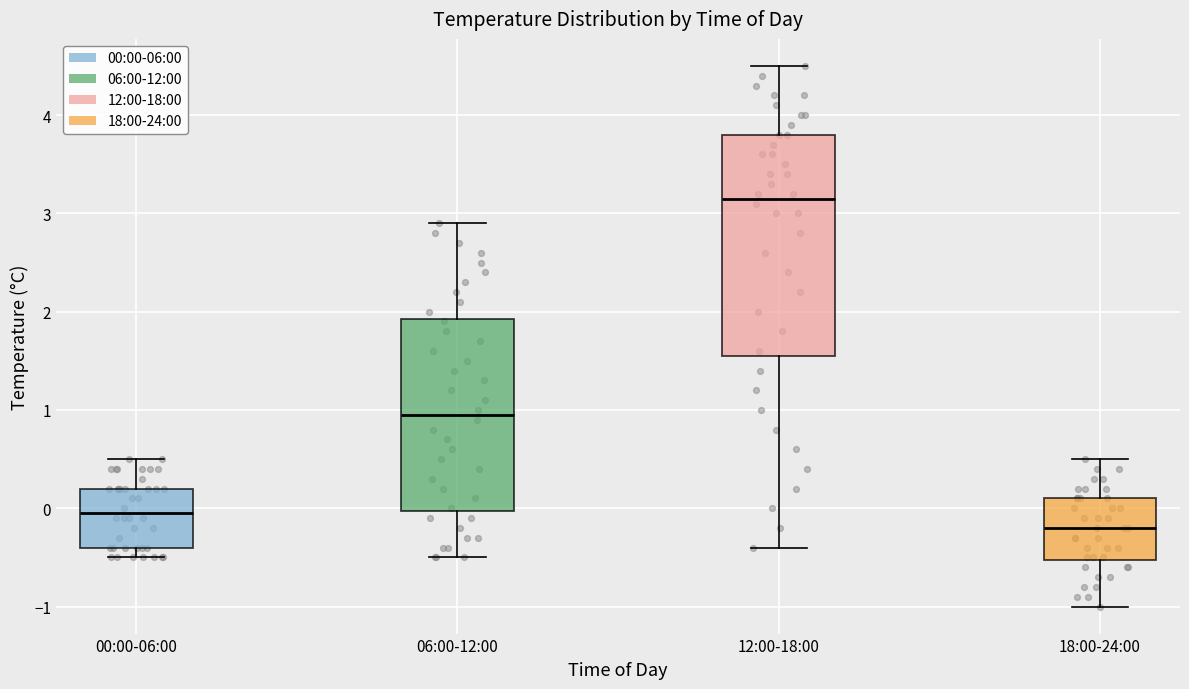

Reading left to right, transcribe this box plot: for each box, give where its median line is, the range the box spans, and where its two whiskers end, as read against the y-axis. The values are not printed on the chart, so give them approximately, as read against the axis.

00:00-06:00: median 0.0, box -0.4 to 0.2, whiskers -0.5 to 0.5
06:00-12:00: median 1.0, box 0.0 to 1.9, whiskers -0.5 to 2.9
12:00-18:00: median 3.2, box 1.6 to 3.8, whiskers -0.4 to 4.5
18:00-24:00: median -0.2, box -0.5 to 0.1, whiskers -1.0 to 0.5